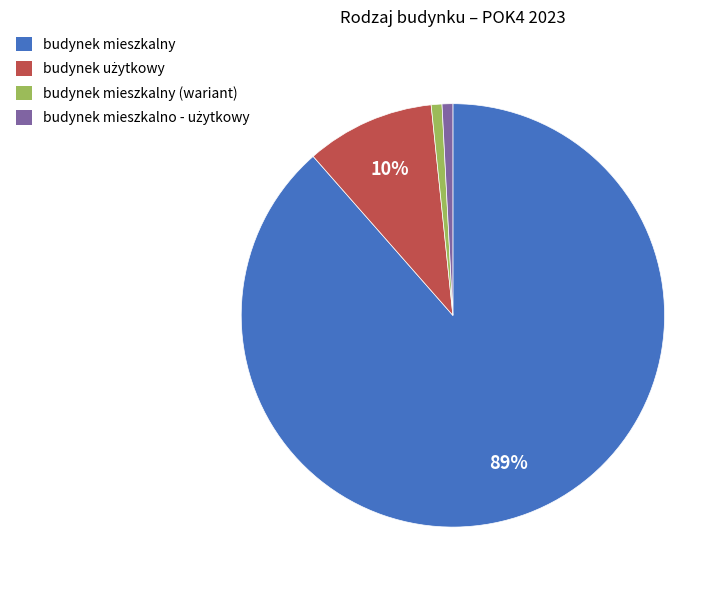

To the nearest percent, what portion does budynek mieszkalny (wariant) represent?

1%